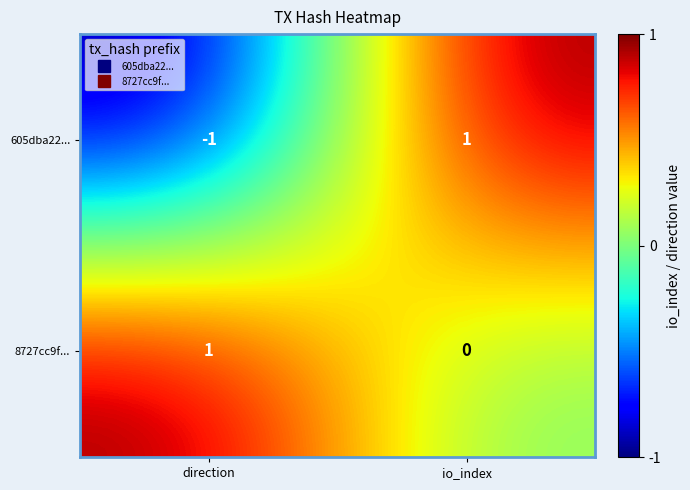

Reading left to right, extract all data points from this chart.

605dba22...: direction=-1	io_index=1
8727cc9f...: direction=1	io_index=0